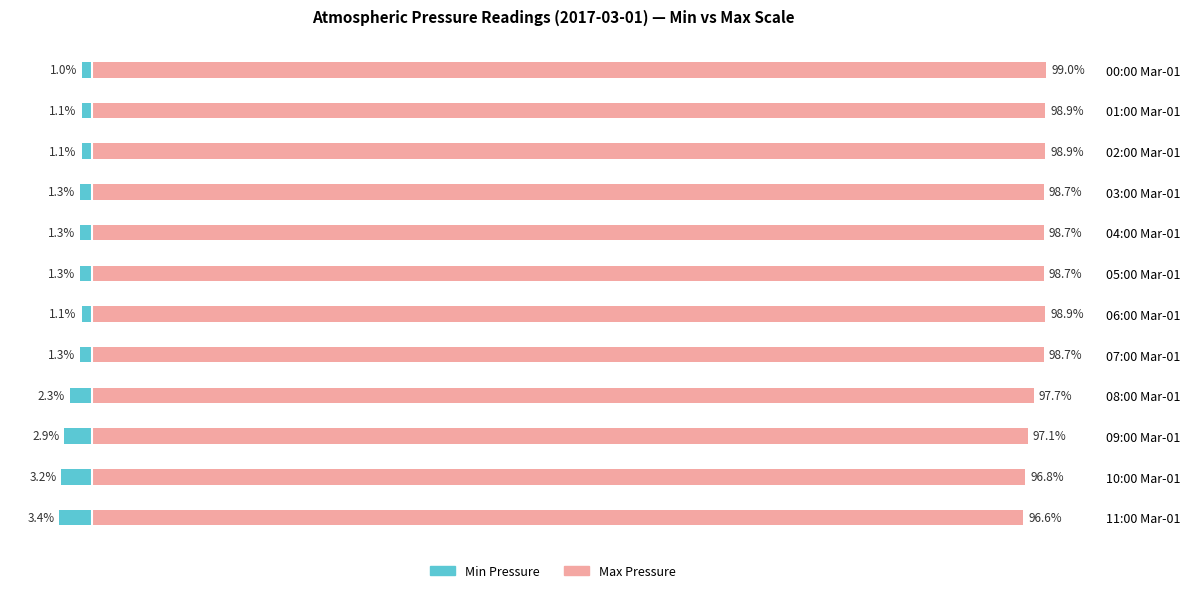

What is the greatest value displayed?

99.0